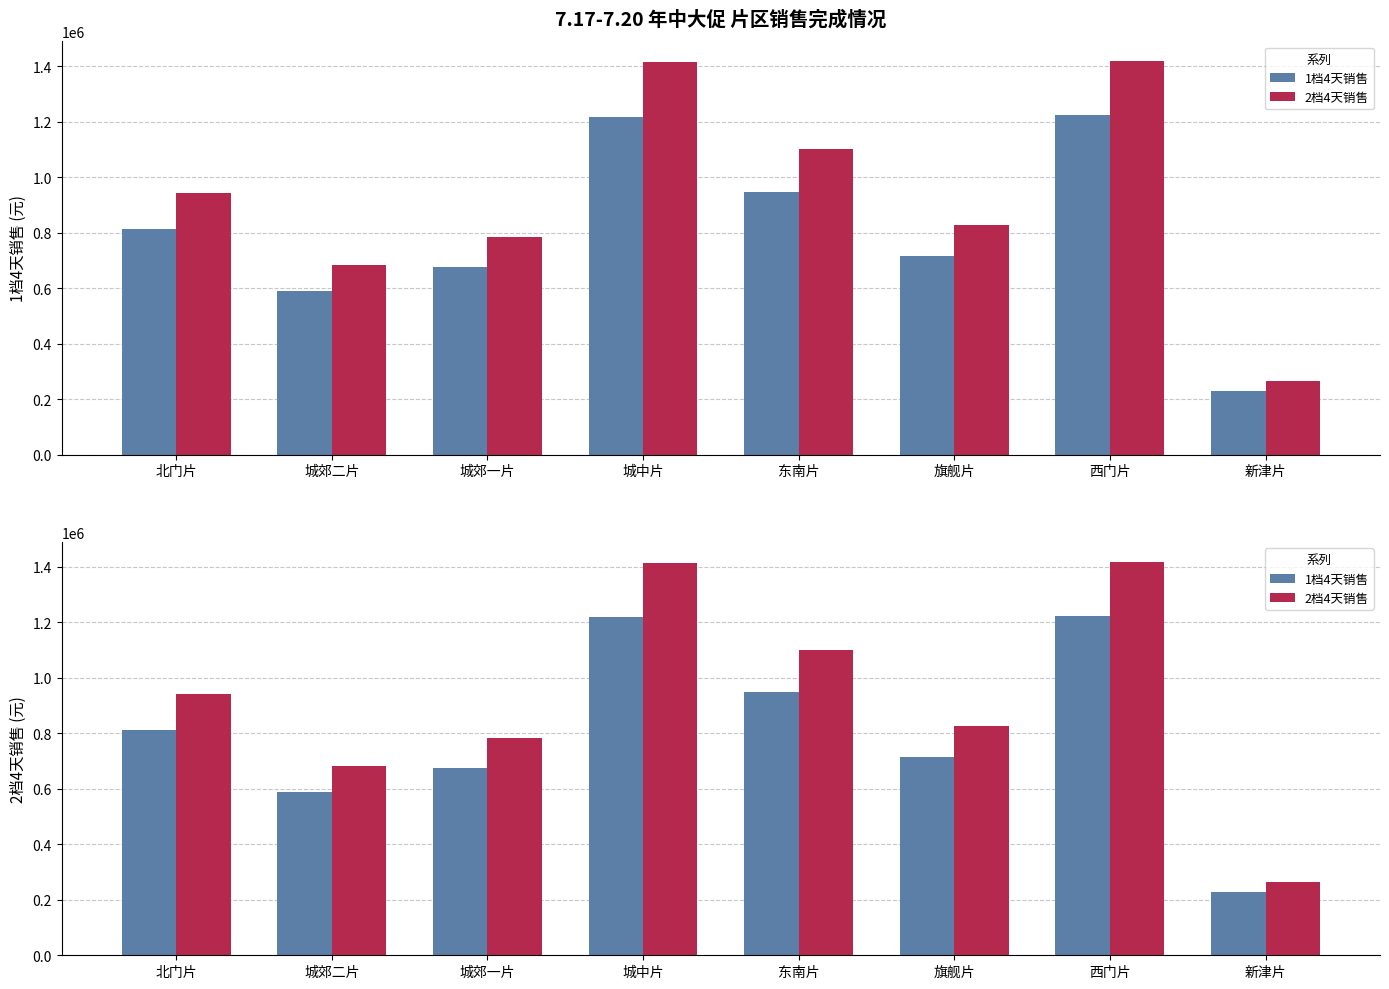

What is the difference between the second highest and second lowest values in the 1档4天销售 series?

628600.0